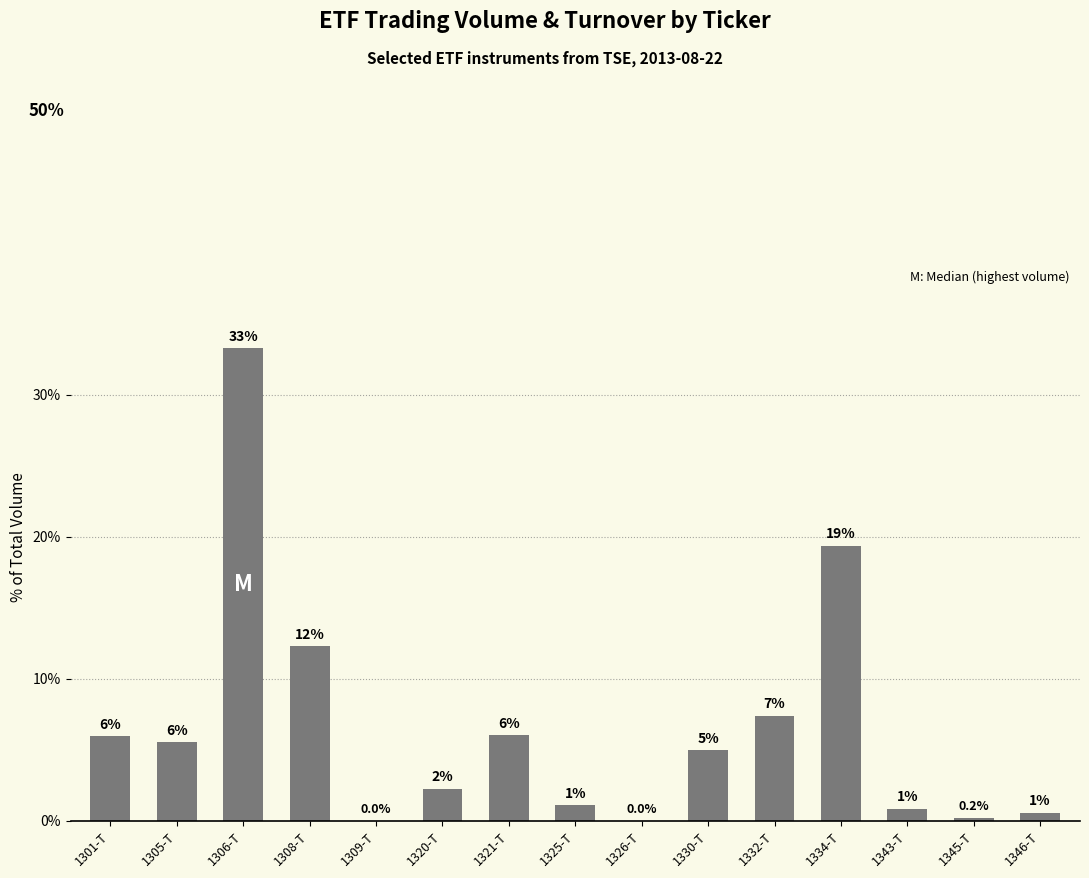

What is the sum of all values?

100.0